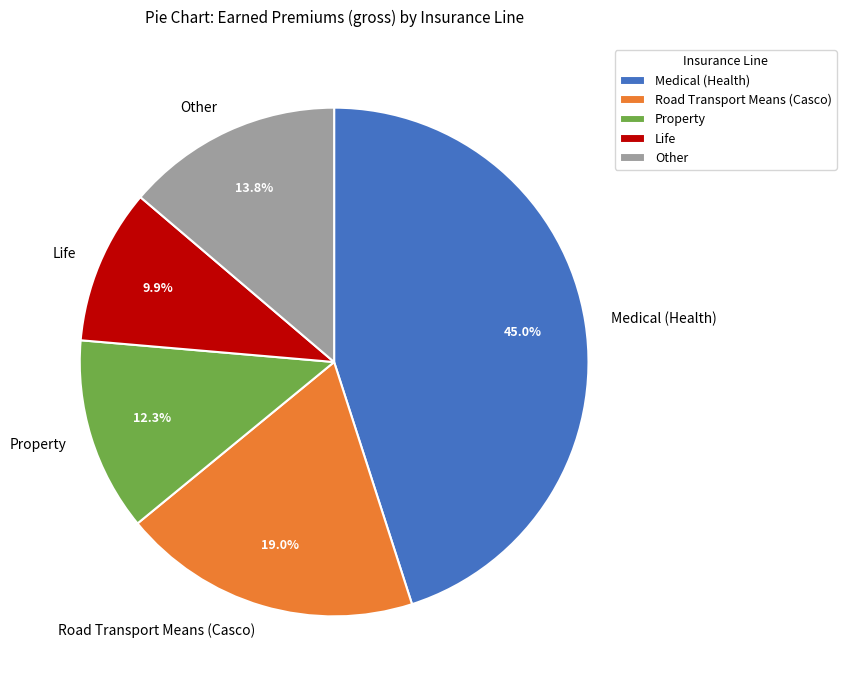

Is there any slice that represents more than half of the pie?

No